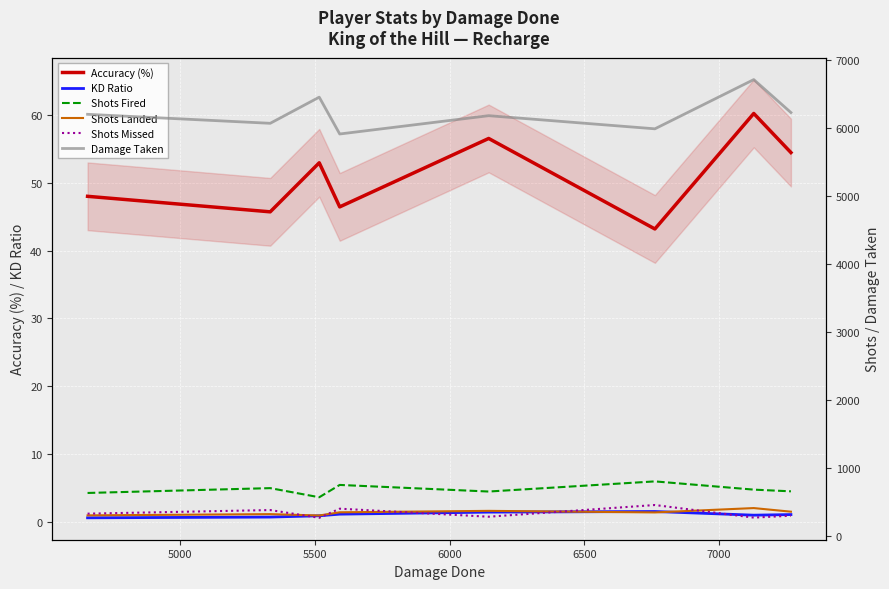

How many data points in KD Ratio are above 1?

4